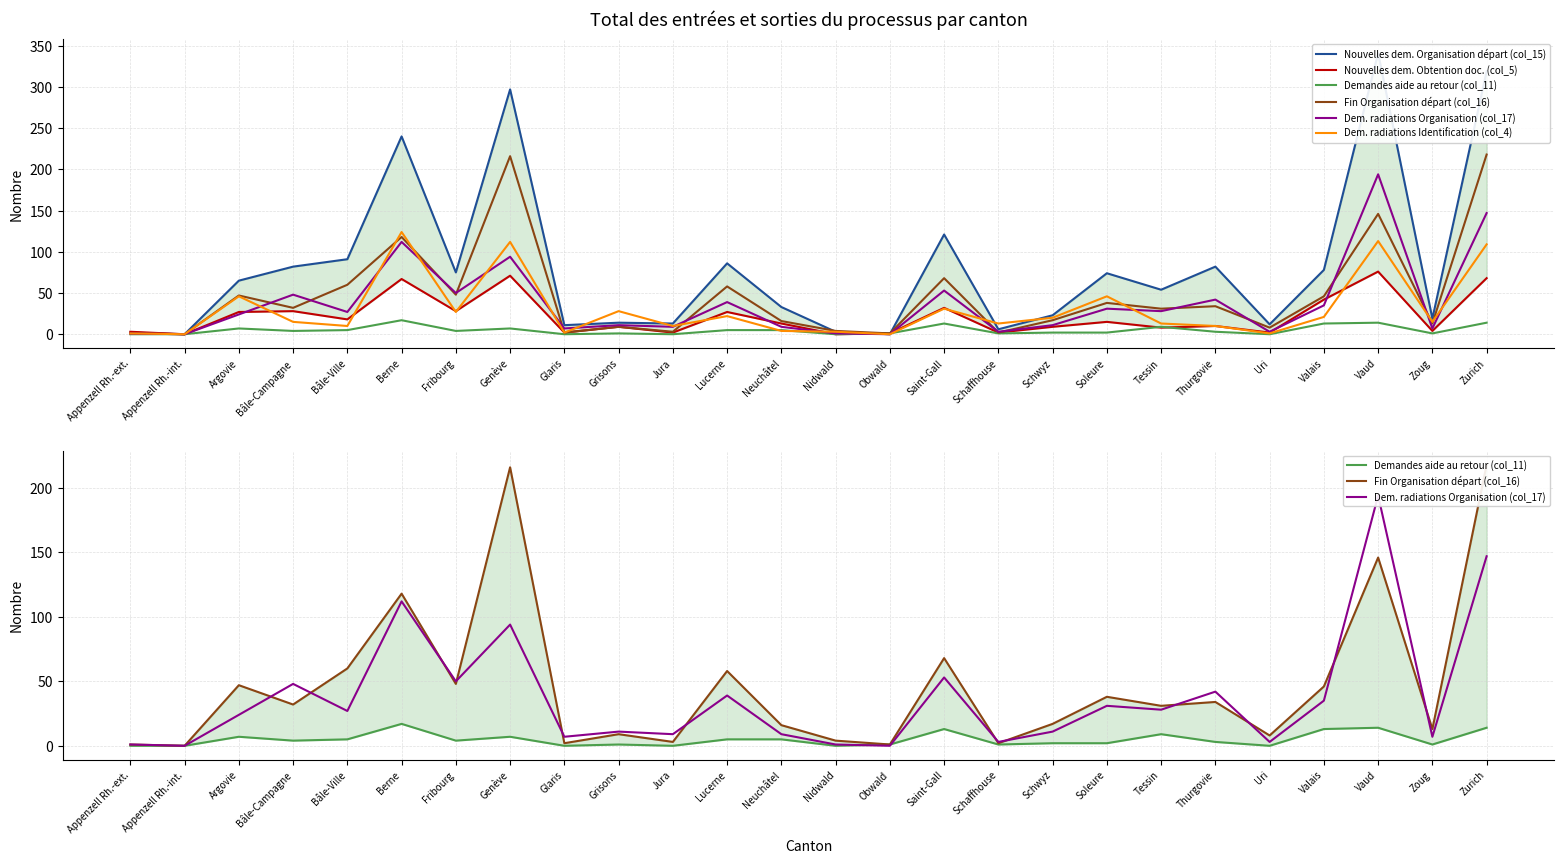

True or false: Fin Organisation départ (col_16) and Nouvelles dem. Obtention doc. (col_5) intersect in this chart.

False